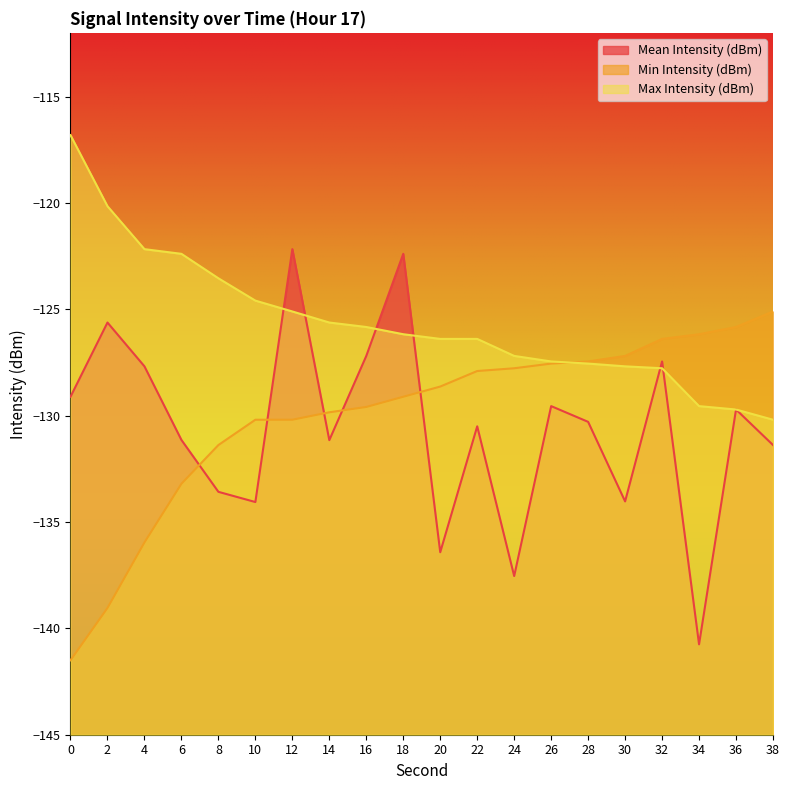

What is the value of the Max Intensity (dBm) point at the 7th from the left?

-125.1